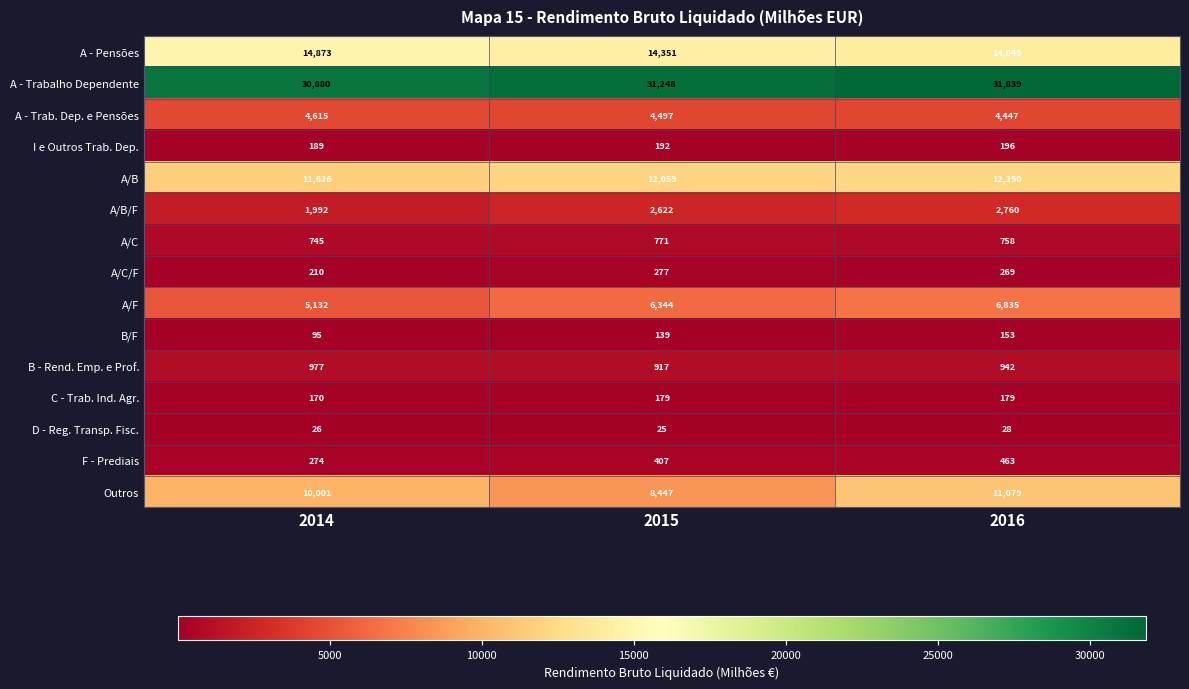

Which series has the largest range (max minus min)?

Outros